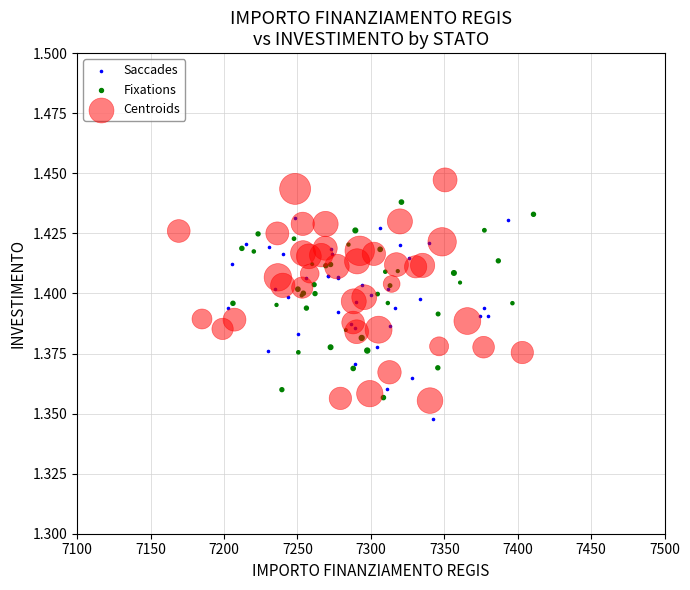

What are all the series names shown in the legend?

Saccades, Fixations, Centroids